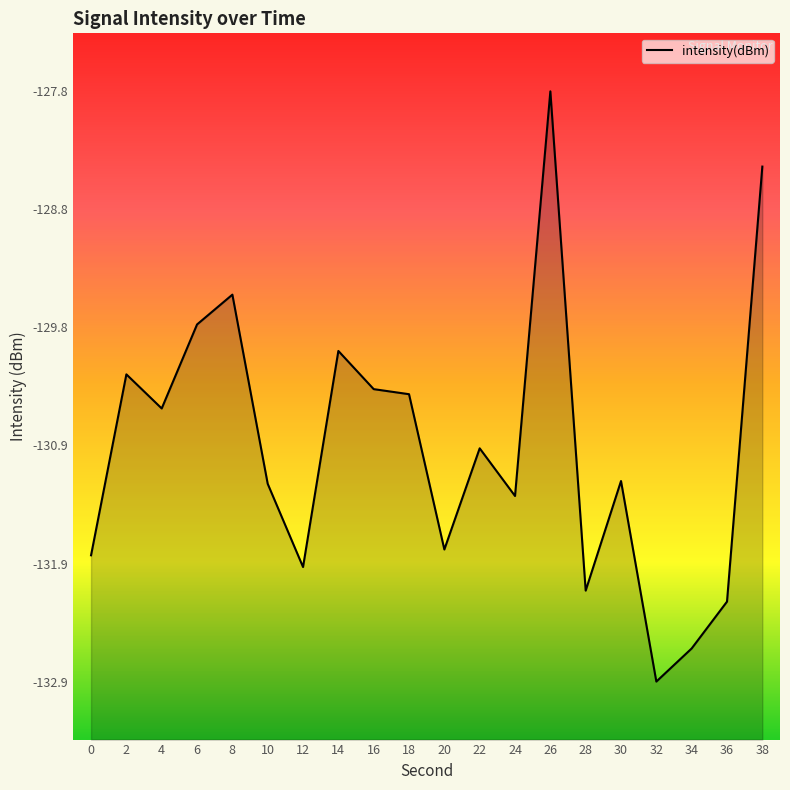

How many values are below -130?

16